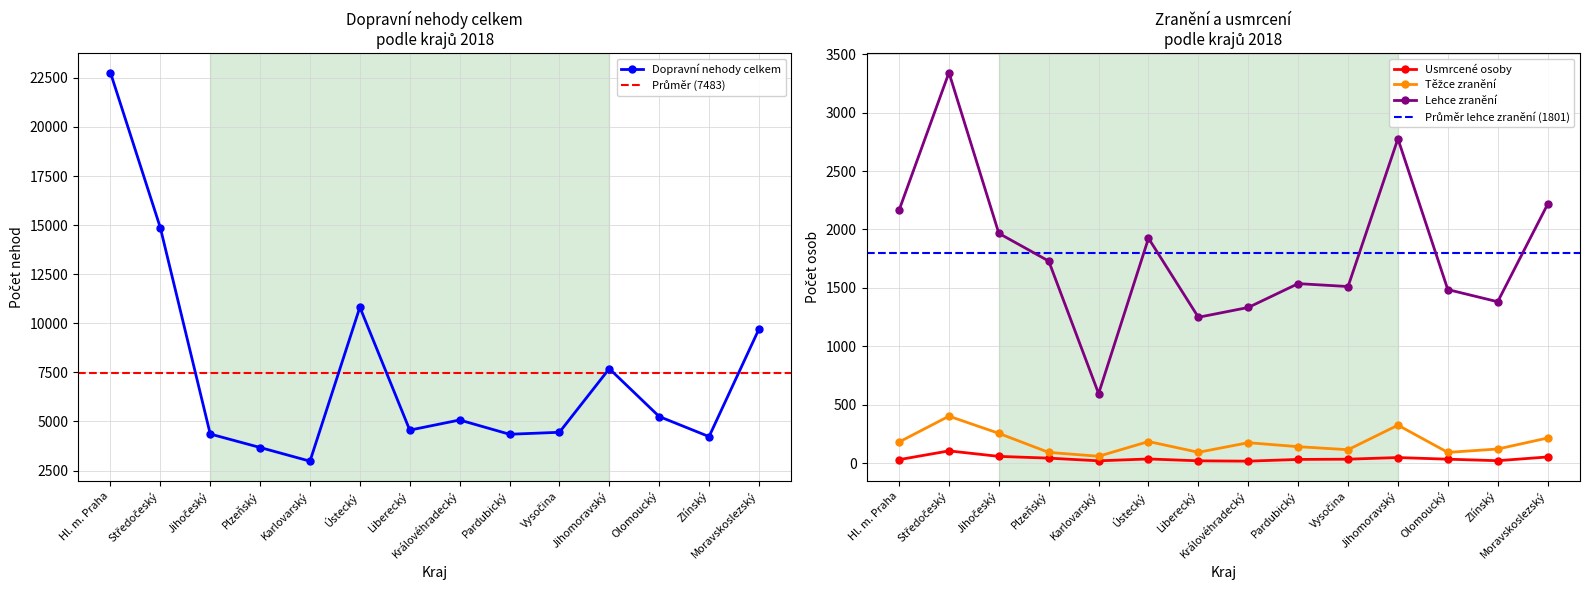

At which label is Usmrcené osoby closest to 62?

Jihočeský